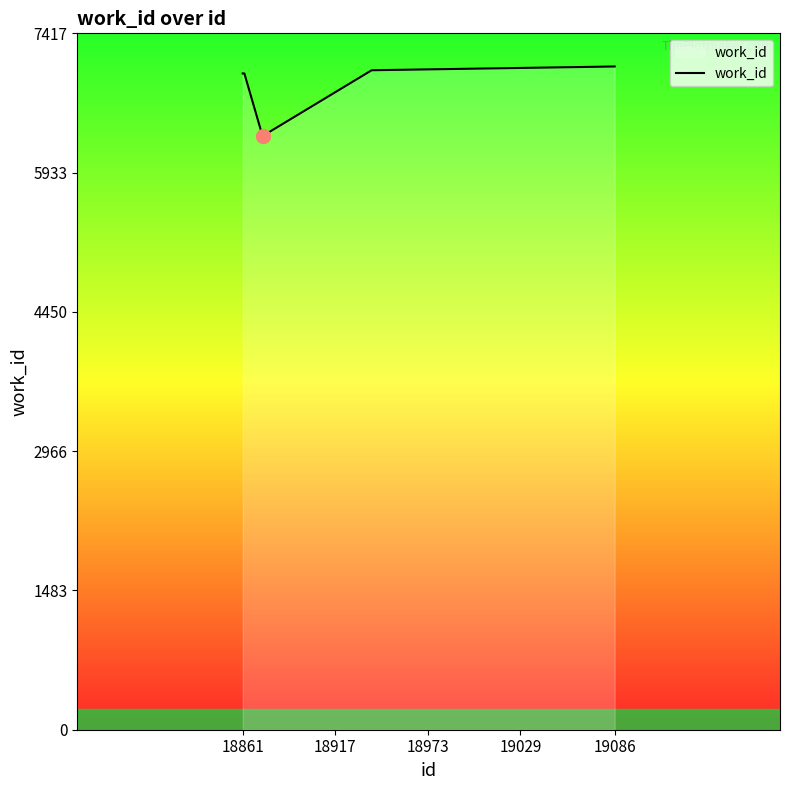

What is the average value?

6878